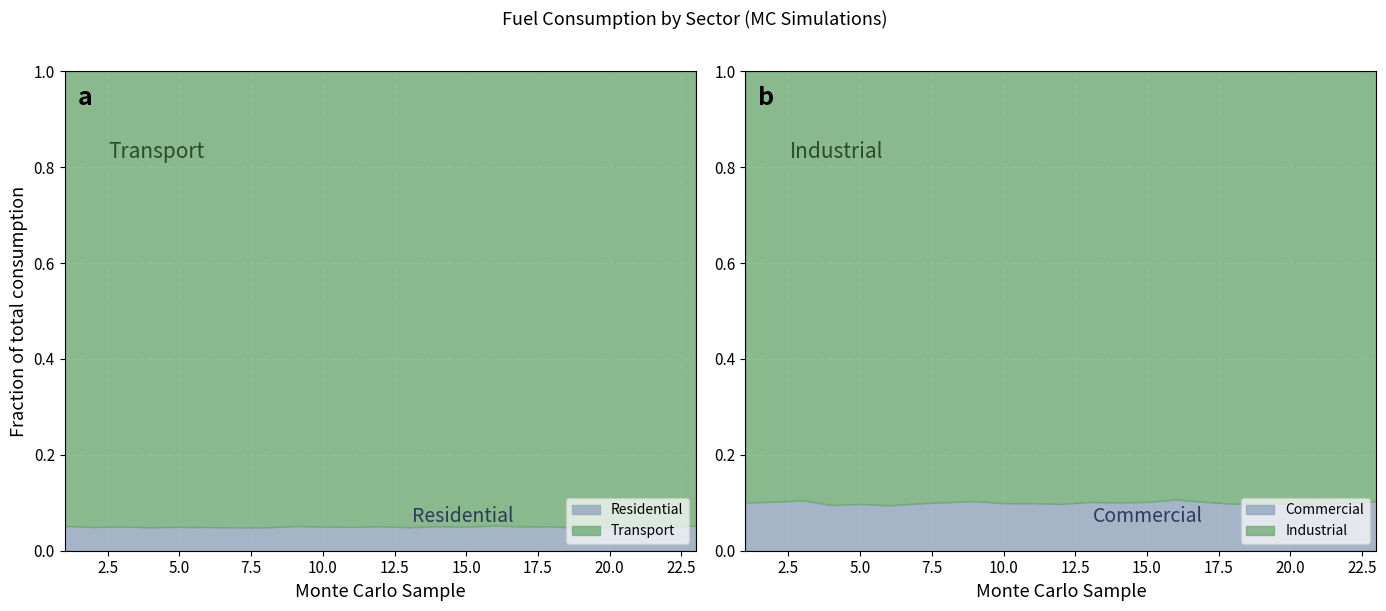

Which series changed the most between 2 and 9?

Transport